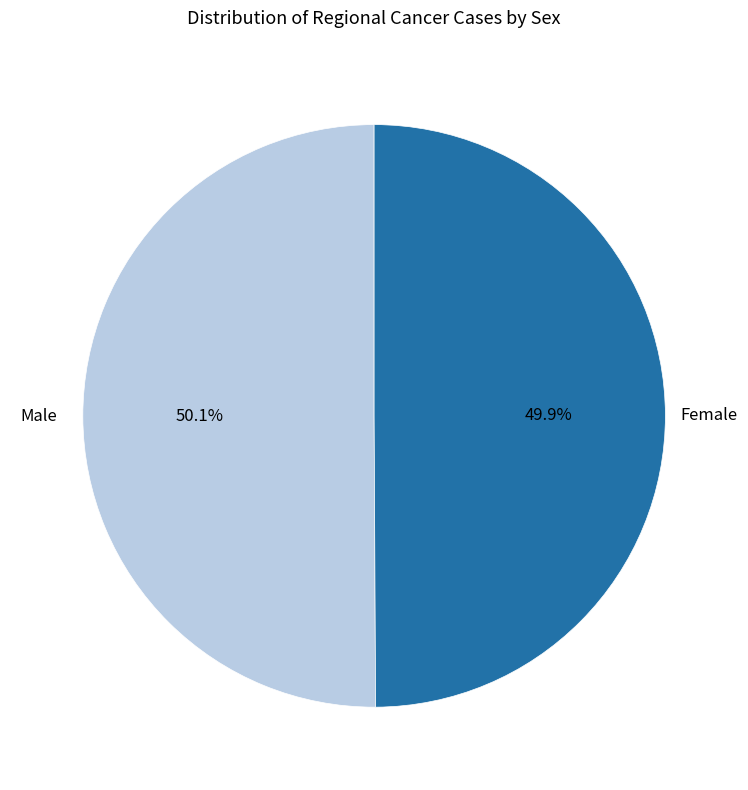

Is there any slice that represents more than half of the pie?

Yes